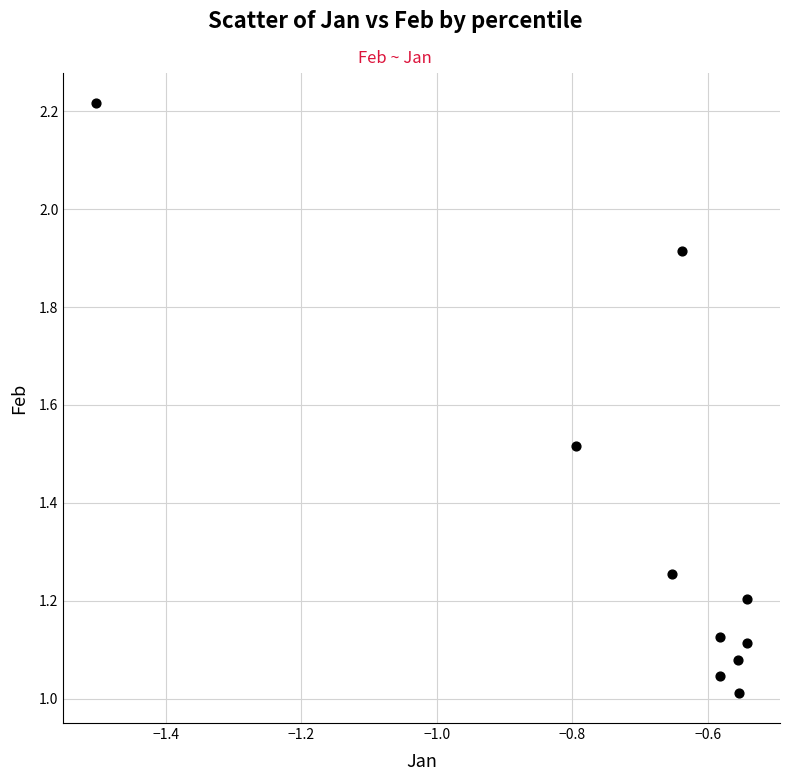

What is the range of Y values (max minus min)?

1.2